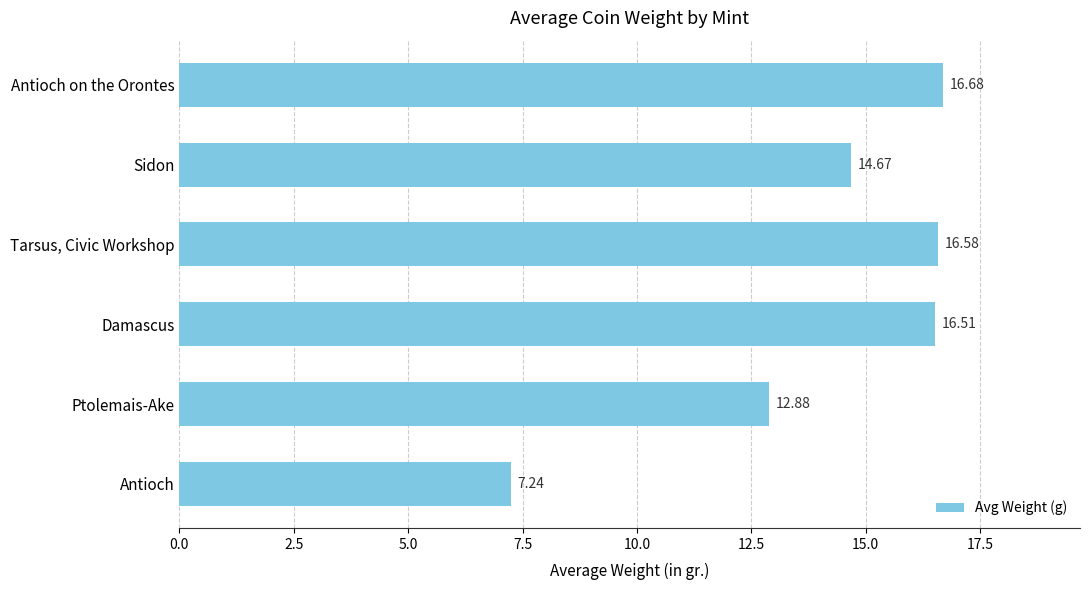

Does the chart contain any negative values?

No